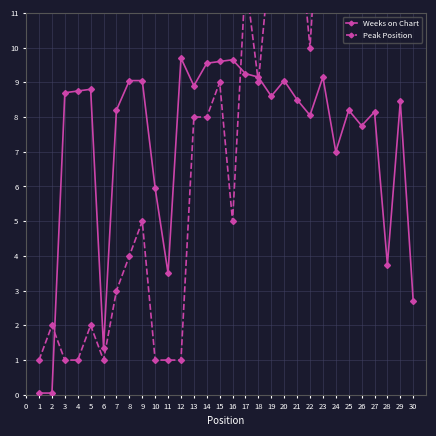

True or false: Weeks on Chart has more than 0 points higher than both neighbors.

True